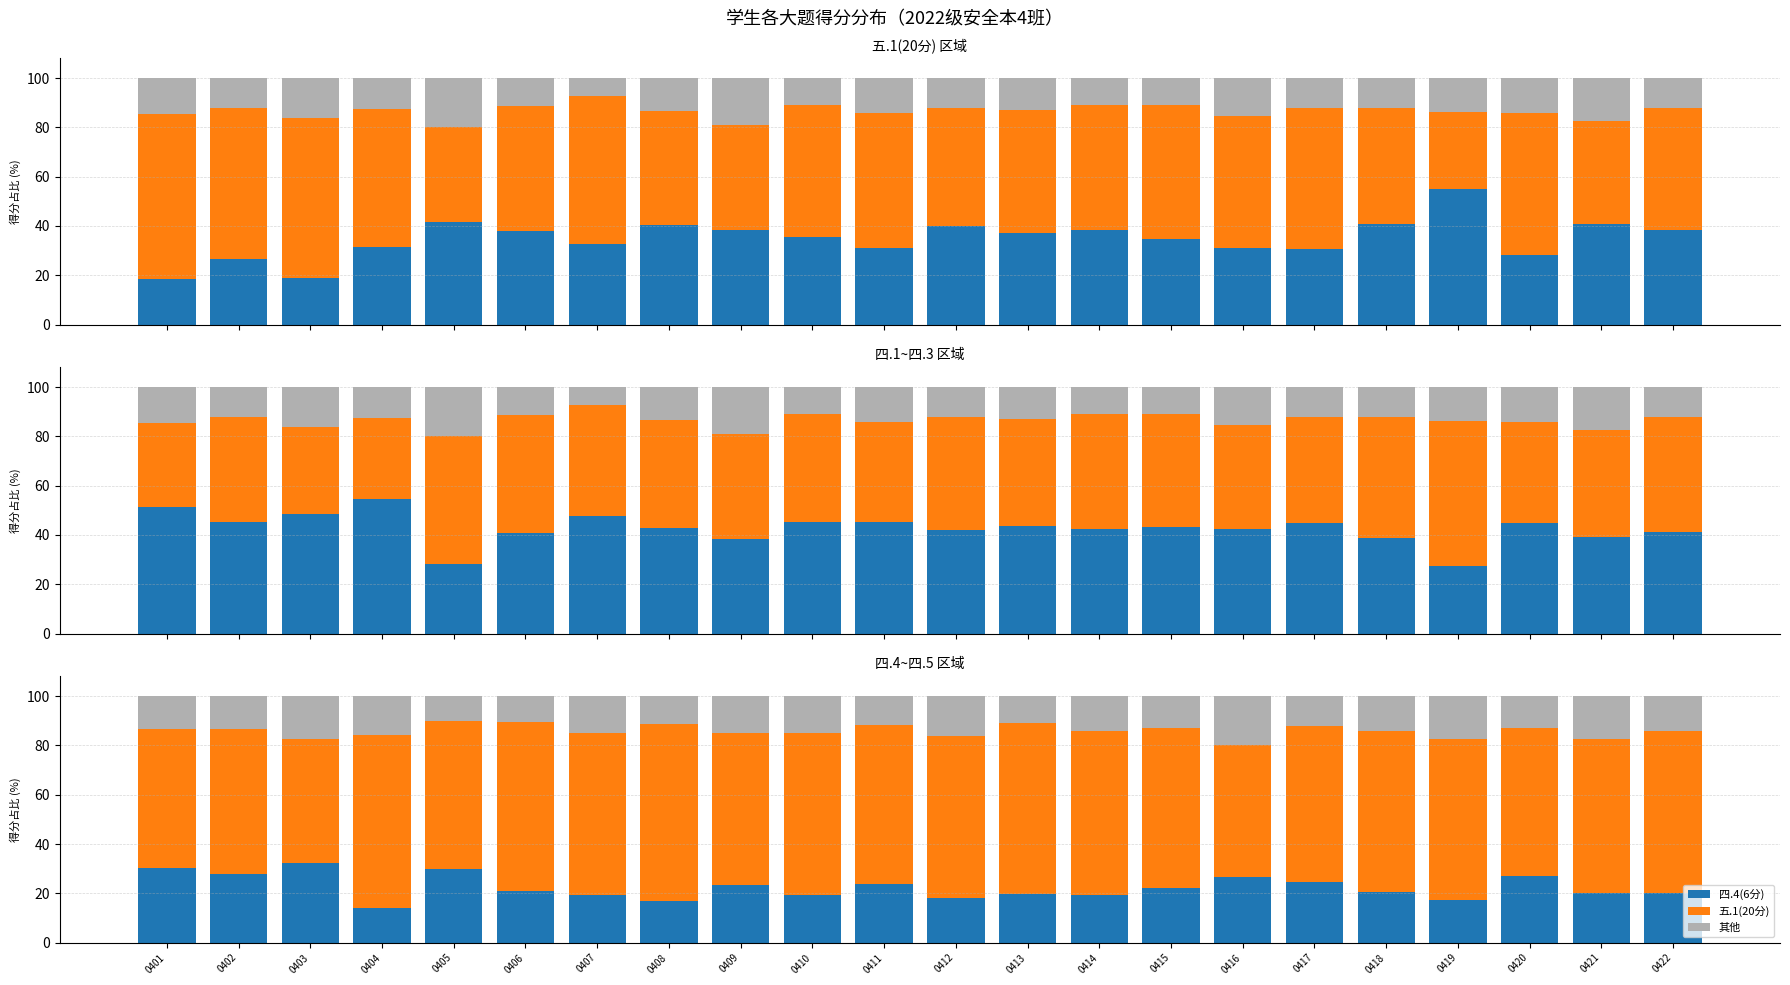

Rank the series at 0409 from highest to lowest value.

五.1(20分), 四.1(7分), 四.4(6分), 其他